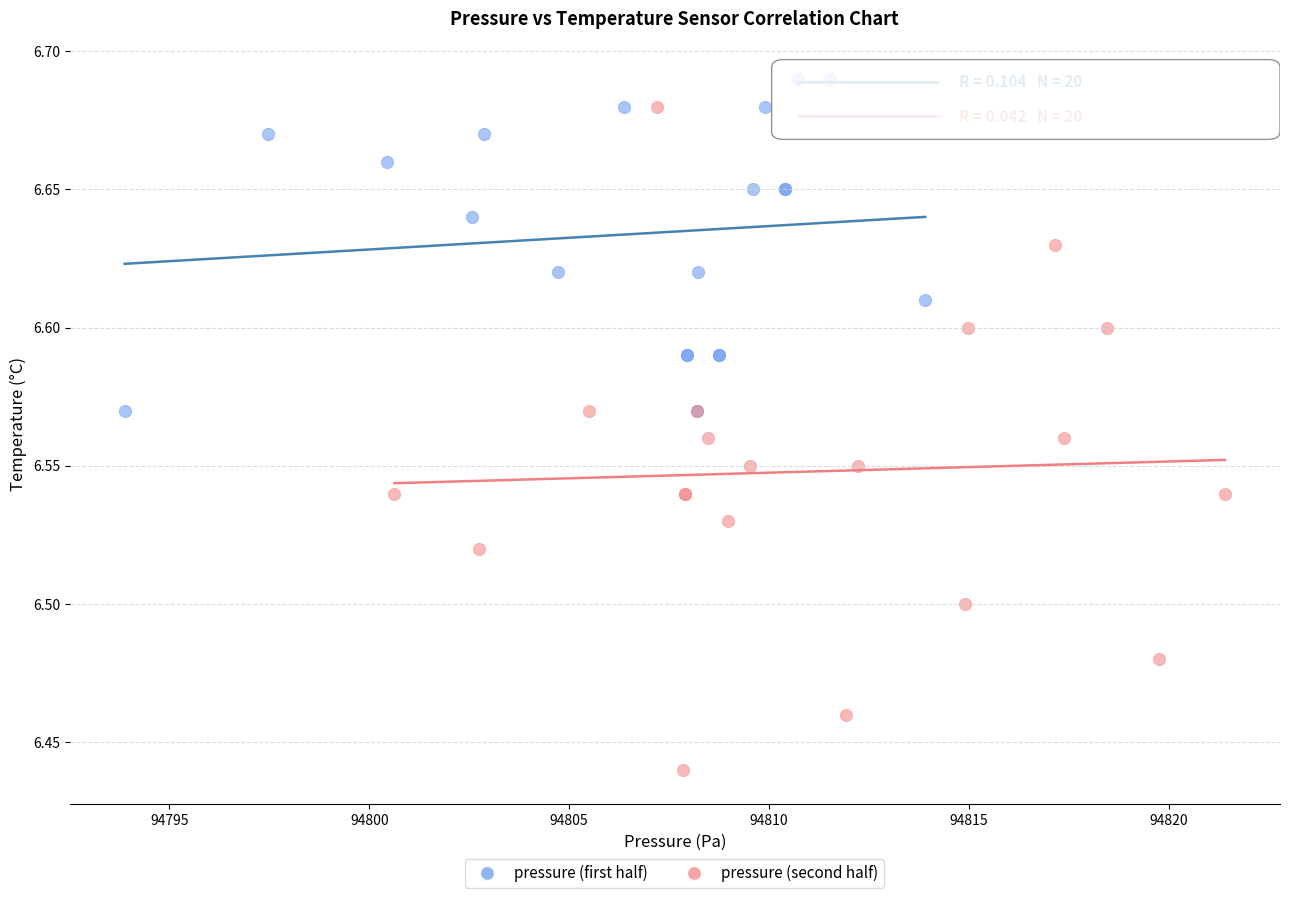

Which series contains the lowest Y value?

pressure (second half)